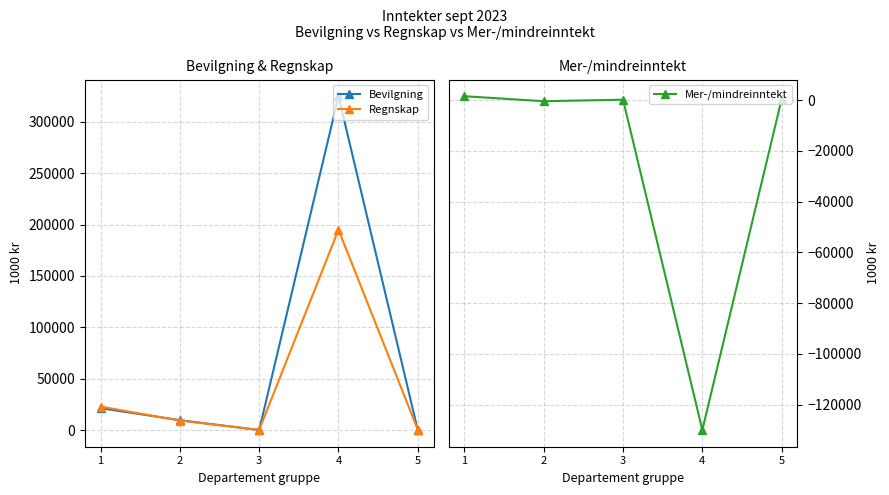

Which series has the largest total across all categories?

Bevilgning